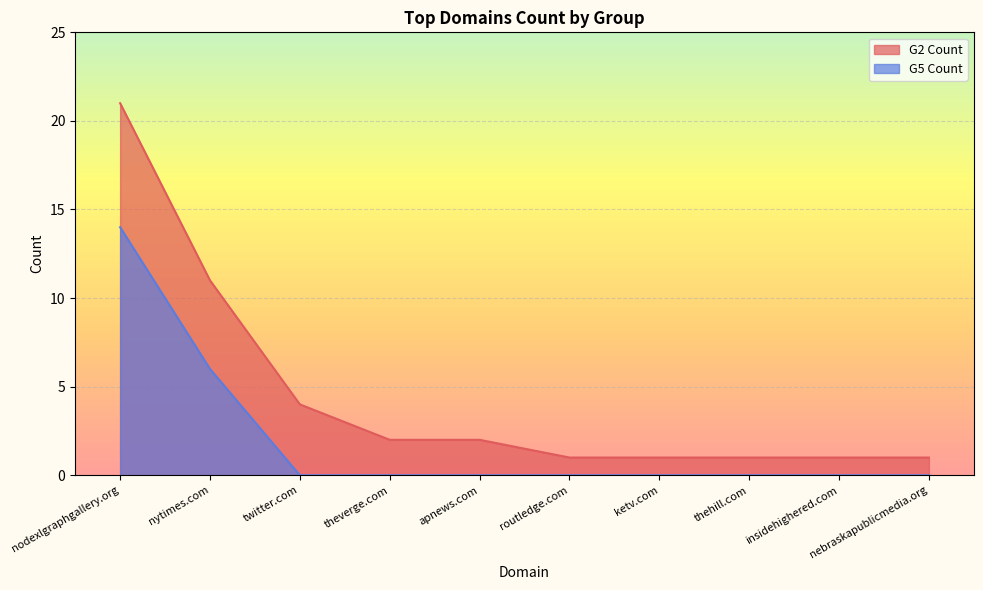

The G2 Count series shows 1 at insidehighered.com. True or false?

True